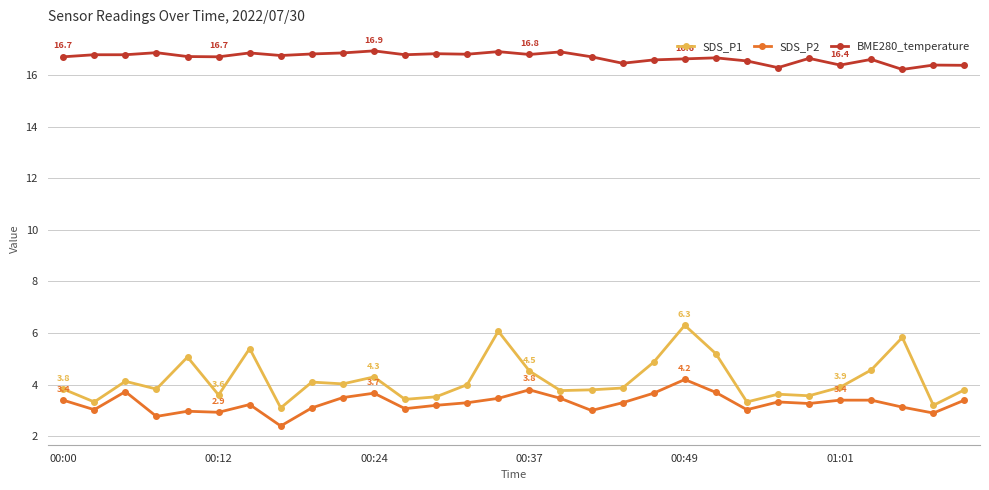

Which series has the largest total across all categories?

BME280_temperature